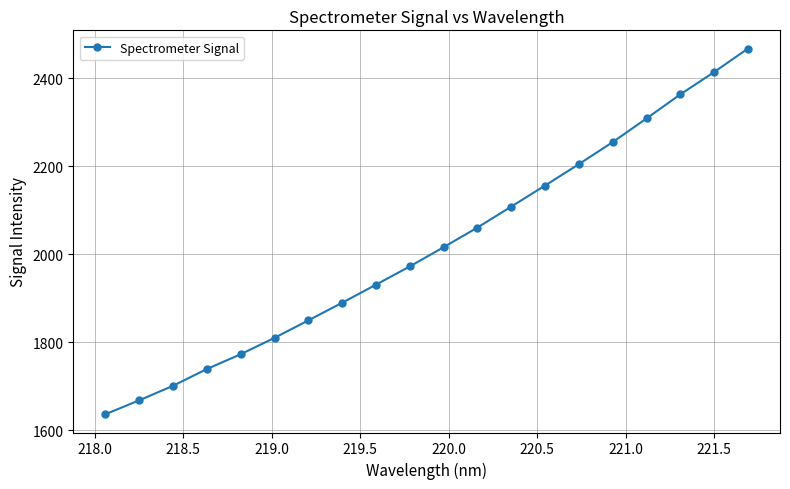

What is the value of the 8th point from the left?

1889.7